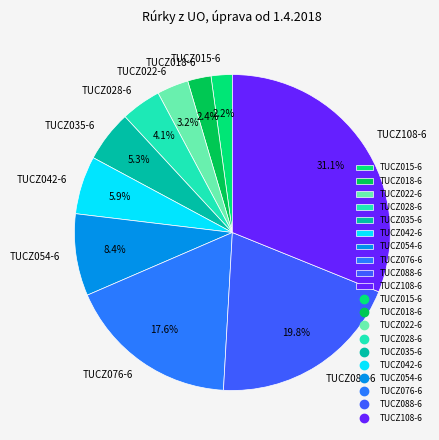

To the nearest percent, what percentage of the pie is TUCZ018-6?

2%